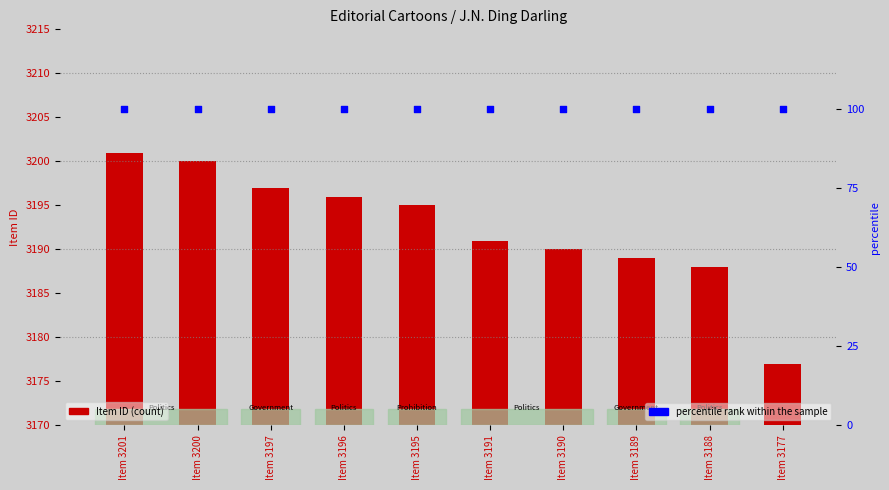

Which series has the largest total across all categories?

Item ID (count)